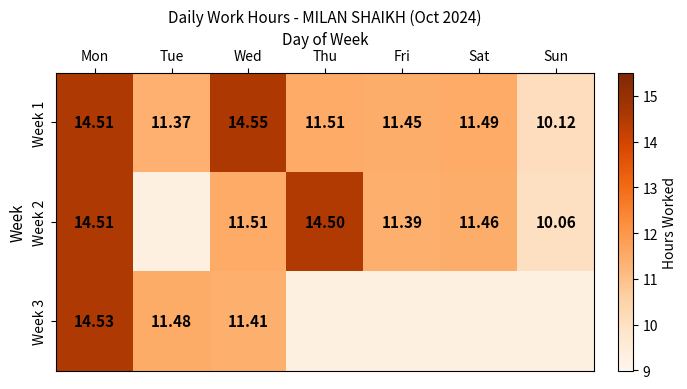

At which label is Week 1 closest to 12?

Thu